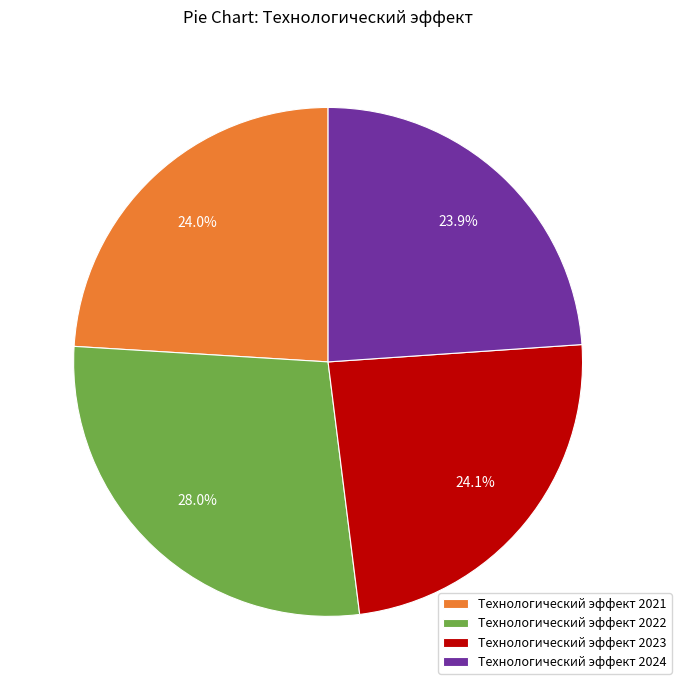

Is it true that Технологический эффект 2024 is 24% of the pie?

True